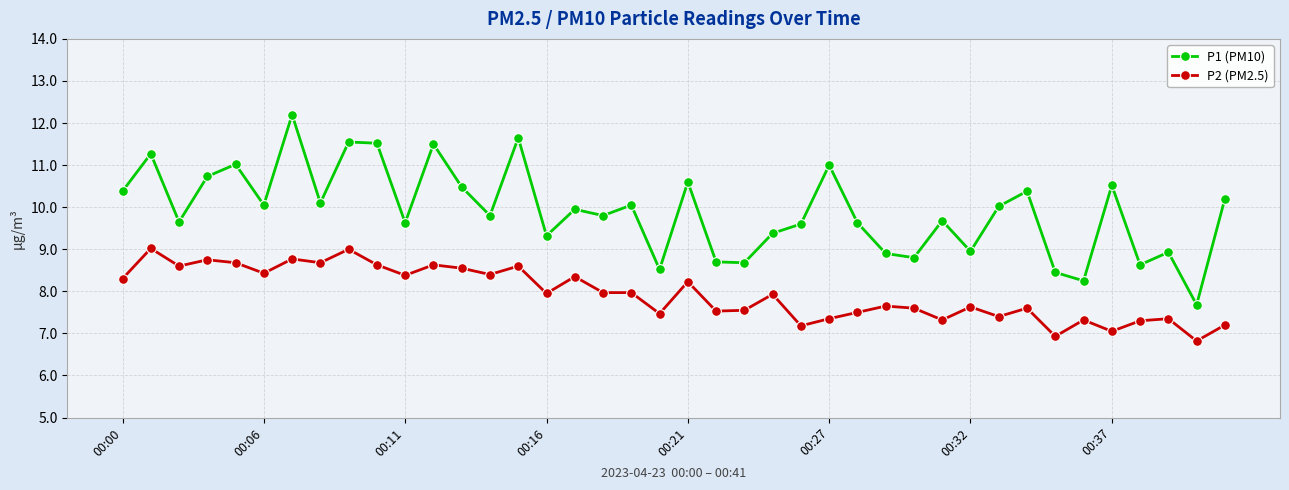

What is the smallest value displayed?

6.8